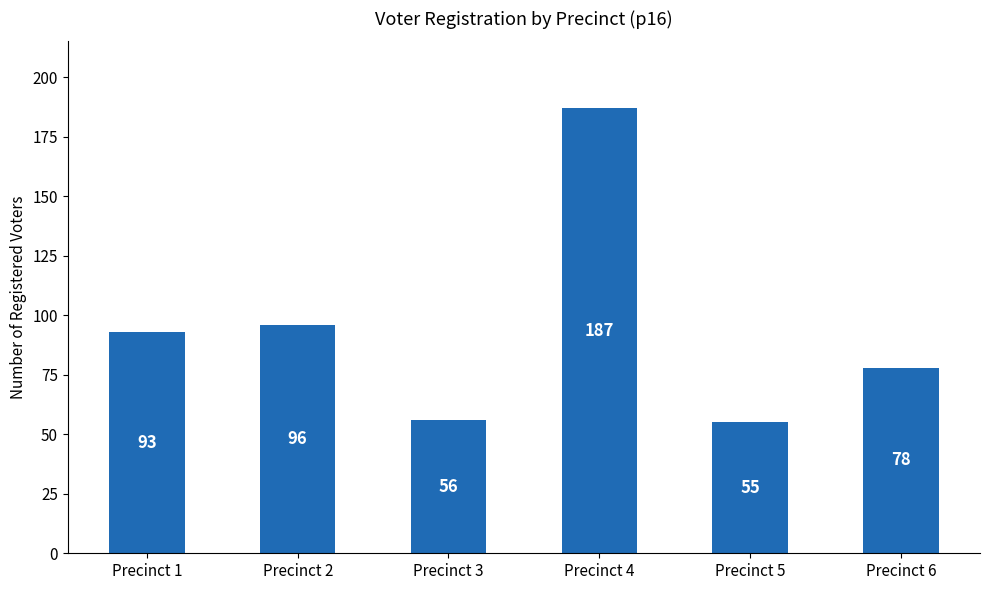

How many distinct data groups are displayed?

1